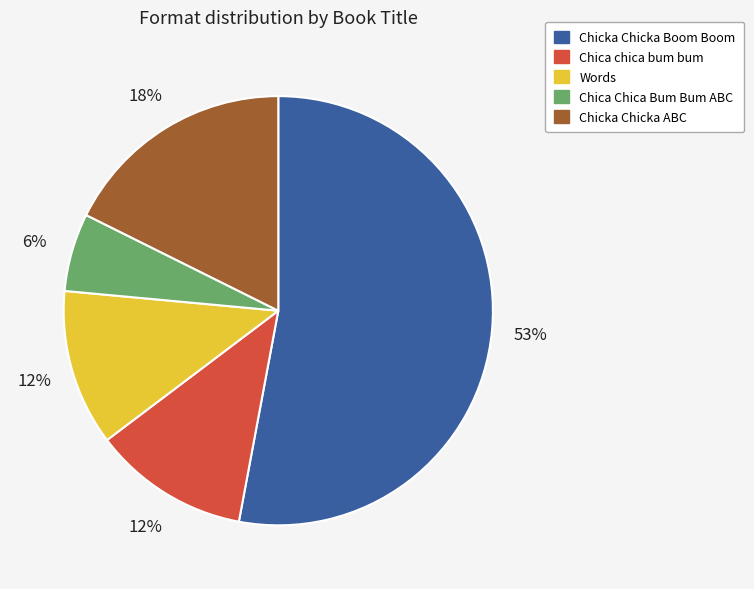

To the nearest percent, what is the difference between the largest and smallest slice percentages?

47%